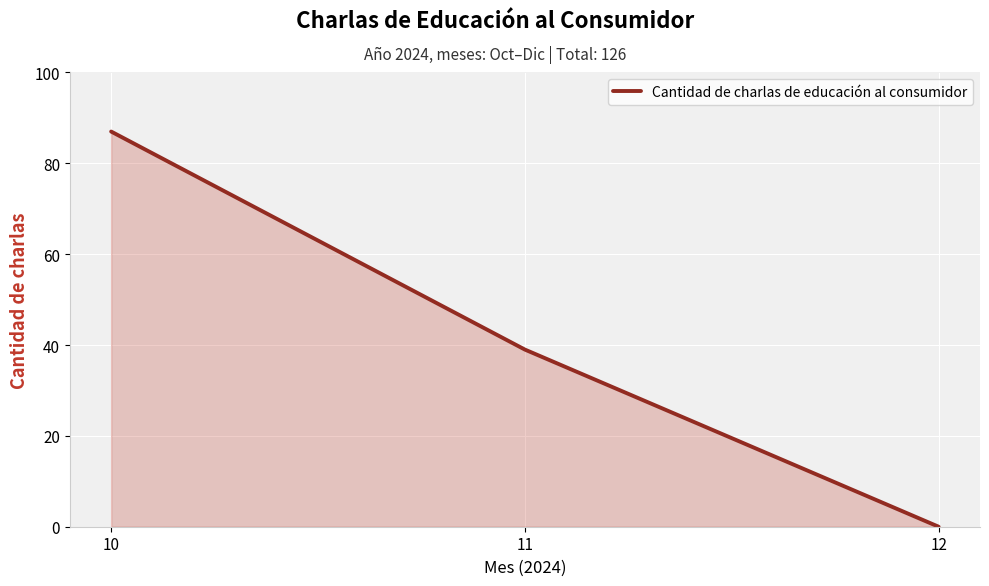

What is the ratio of the value at 11 to the value at 10?

0.4